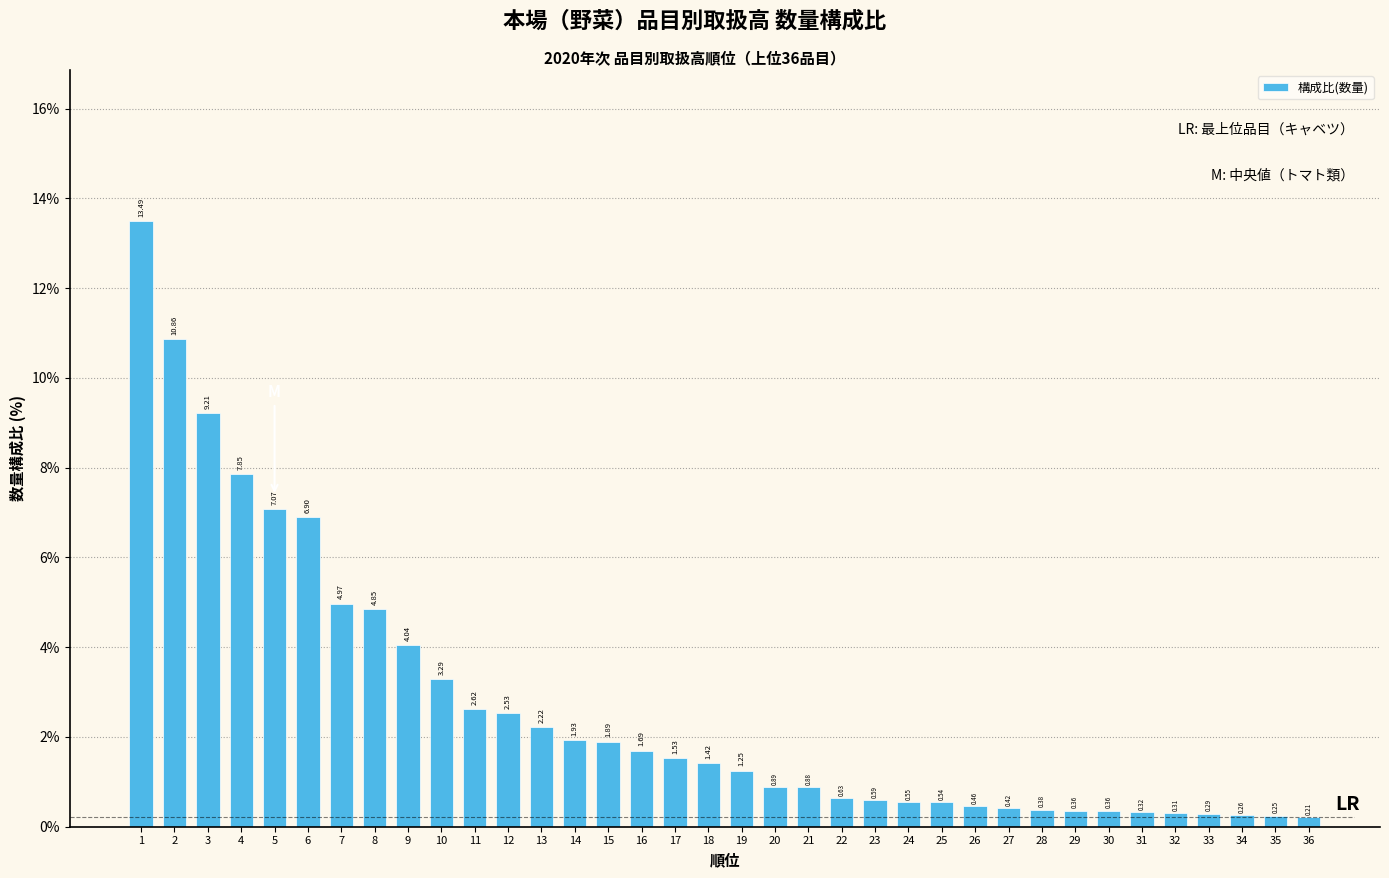

Between 31 and 16, which is larger?

16